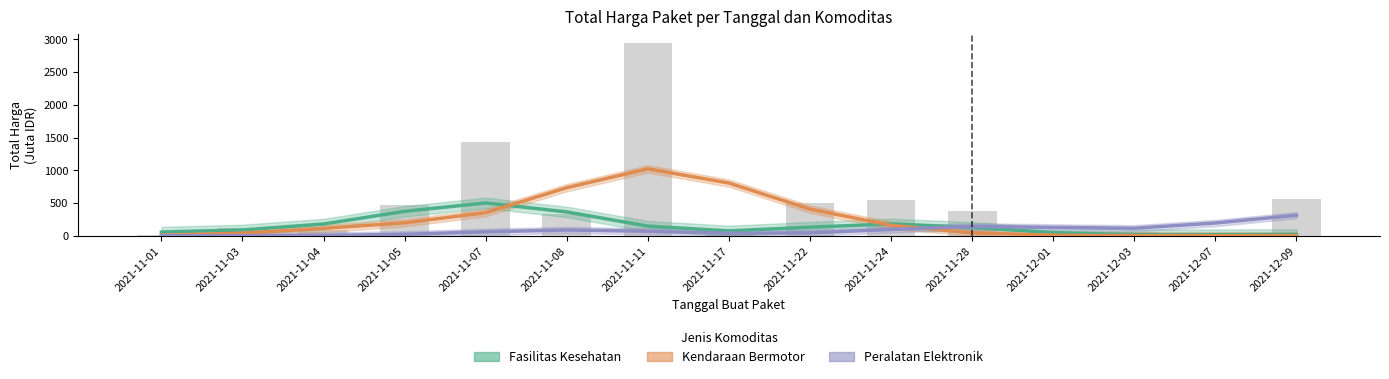

How many values in the Peralatan Elektronik series exceed 68?

8